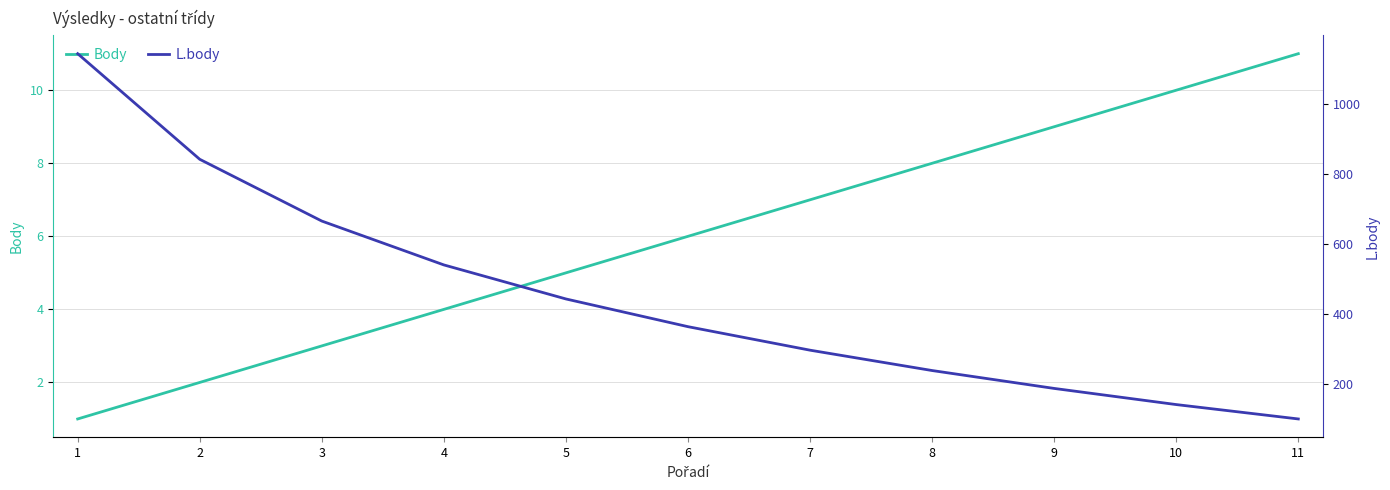

At which label does L.body reach its minimum?

11